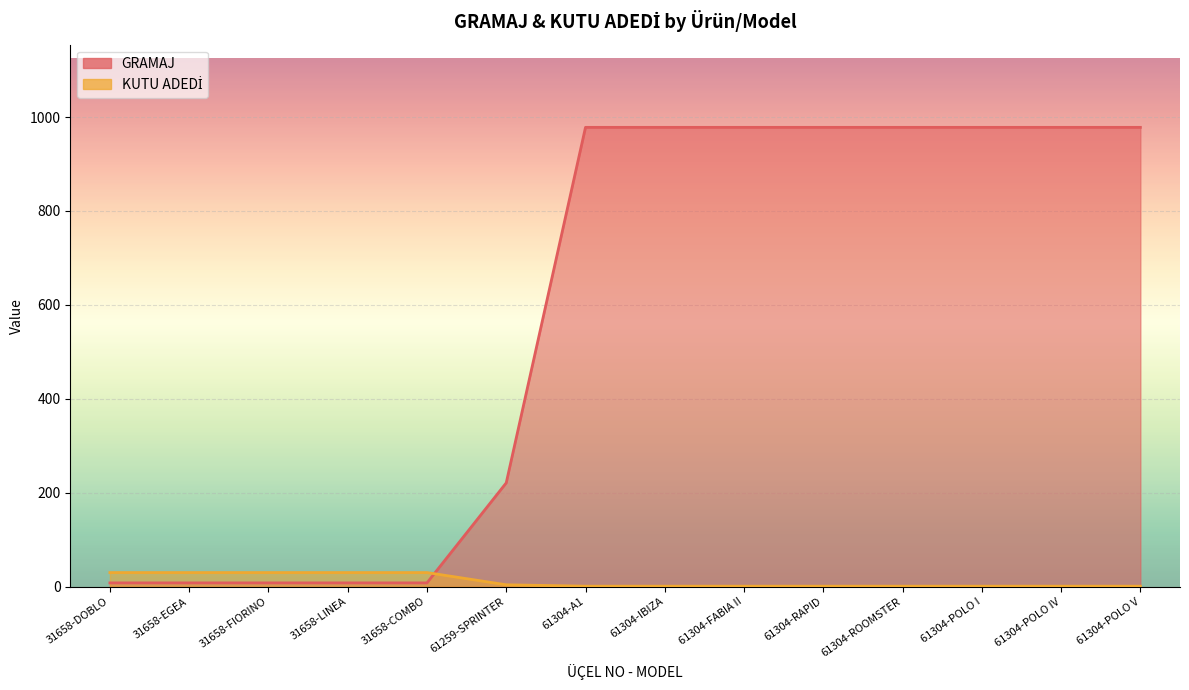

Reading left to right, what are all the values shown in this chart?

GRAMAJ: 8	8	8	8	8	221	978	978	978	978	978	978	978	978
KUTU ADEDİ: 30	30	30	30	30	4	1	1	1	1	1	1	1	1